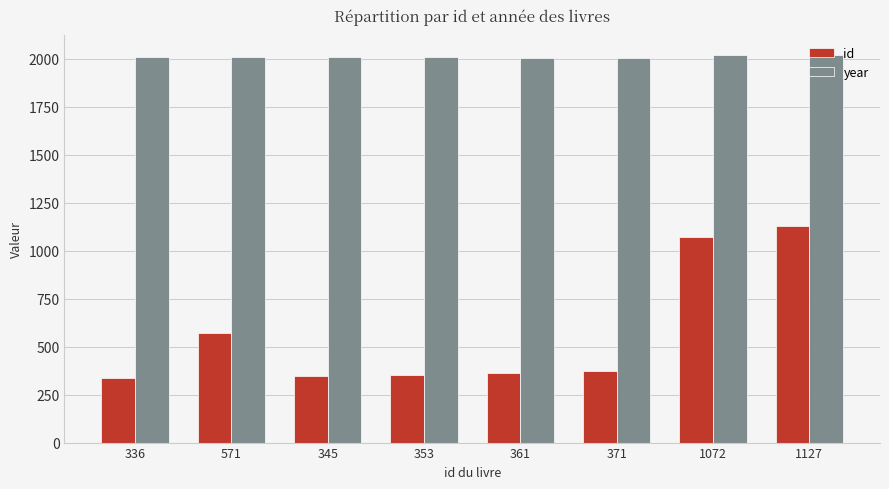

At which label is id closest to 731?

571